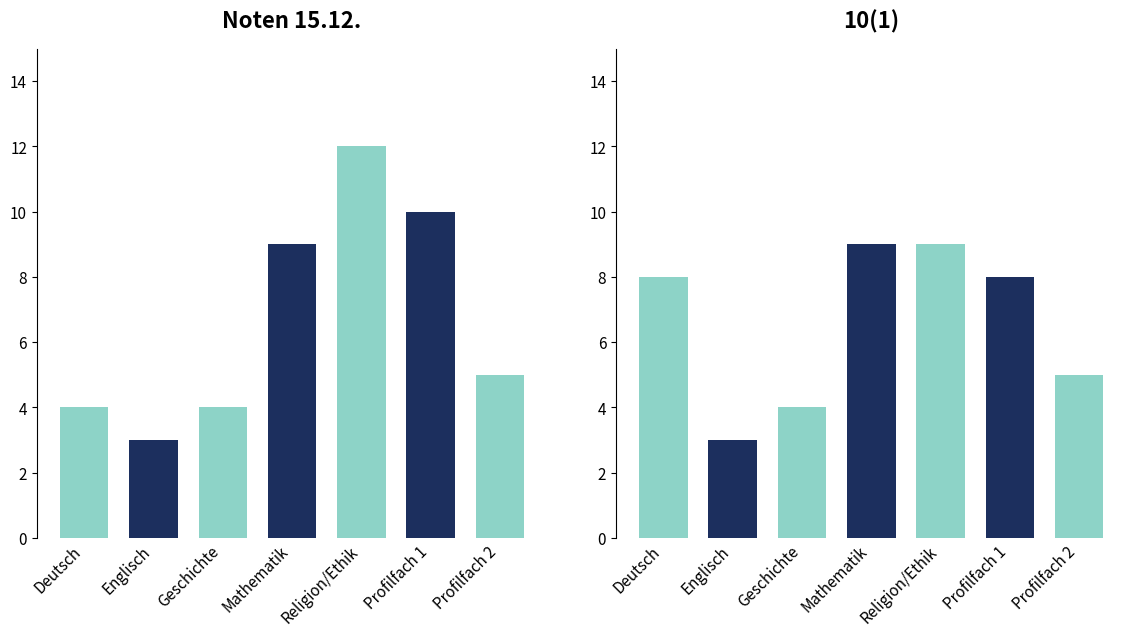

Between Geschichte and Profilfach 1, which series saw the biggest shift?

Noten 15.12.